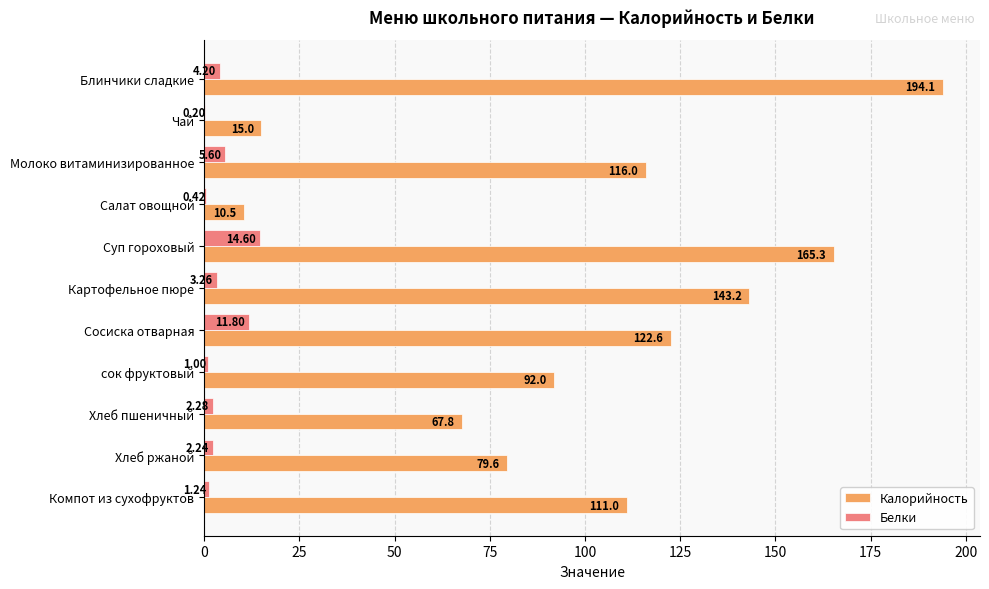

Is the value of Калорийность at Сосиска отварная greater than the value of Белки at Хлеб ржаной?

Yes